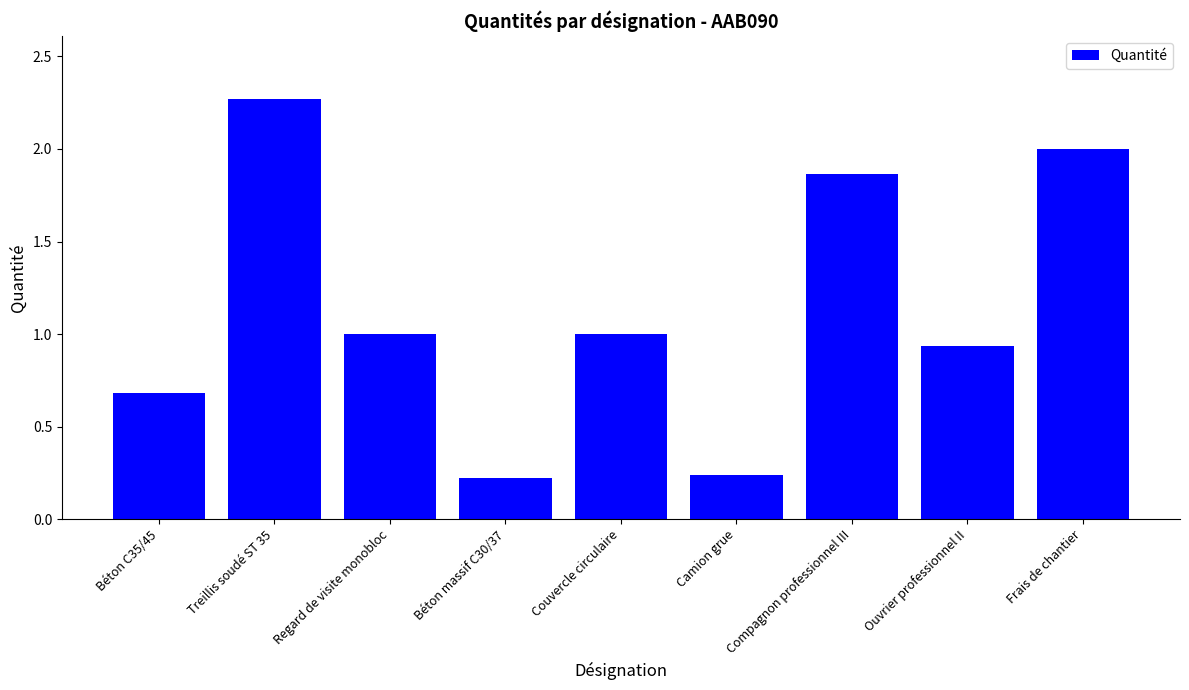

What is the change in value from Regard de visite monobloc to Compagnon professionnel III?

+0.9